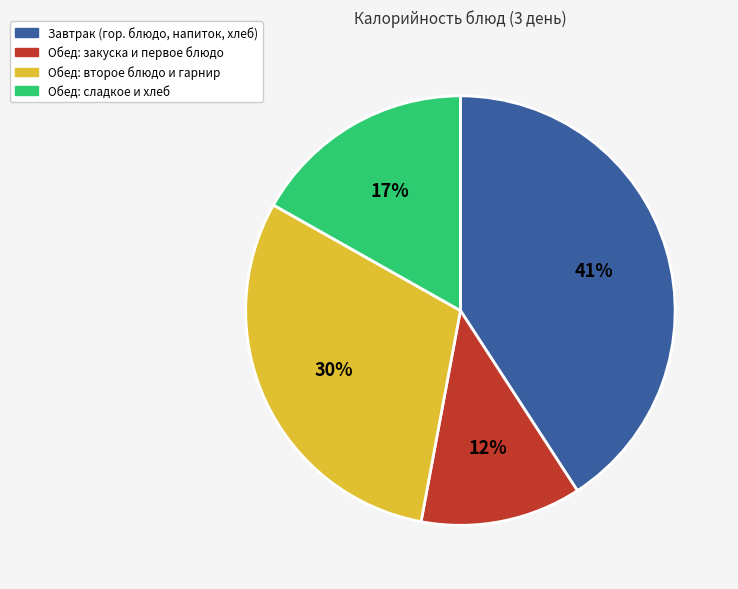

Which has a higher value, Обед: закуска и первое блюдо or Обед: второе блюдо и гарнир?

Обед: второе блюдо и гарнир